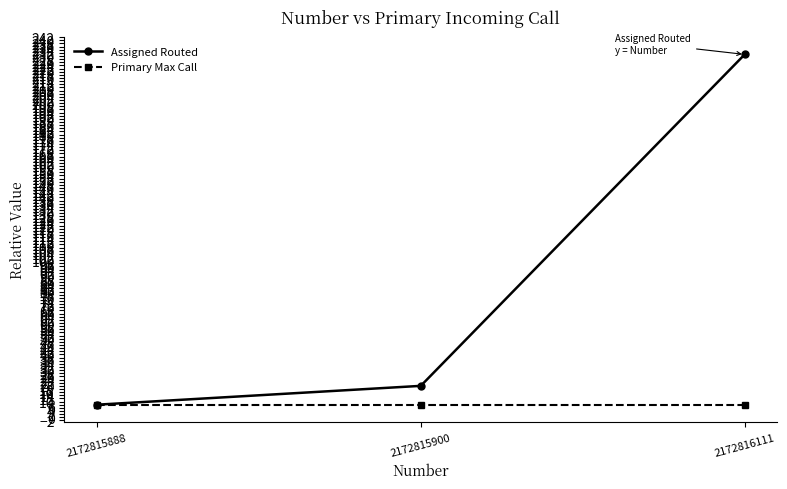

The value of Primary Max Call at 2172816111 is 8. True or false?

True